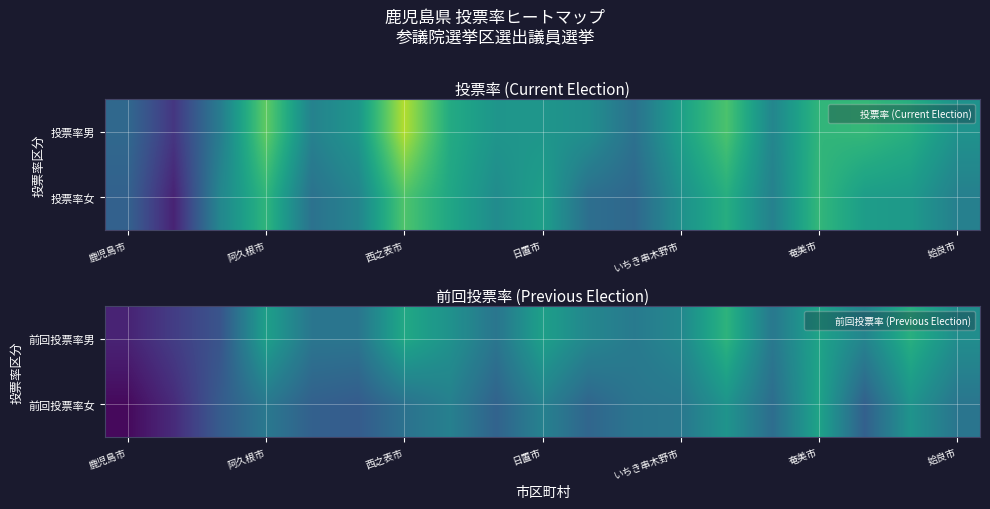

True or false: 前回投票率女 has a value of 31.2 at 姶良市.

False